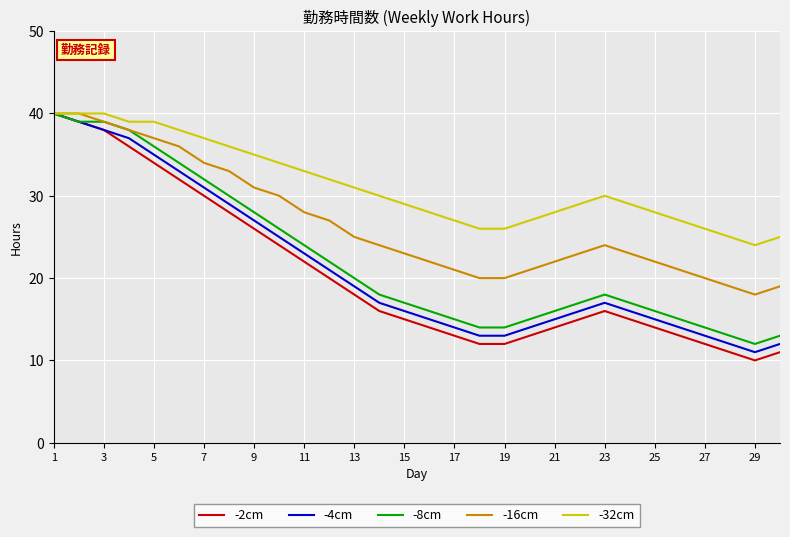

Which series has the largest total across all categories?

-32cm